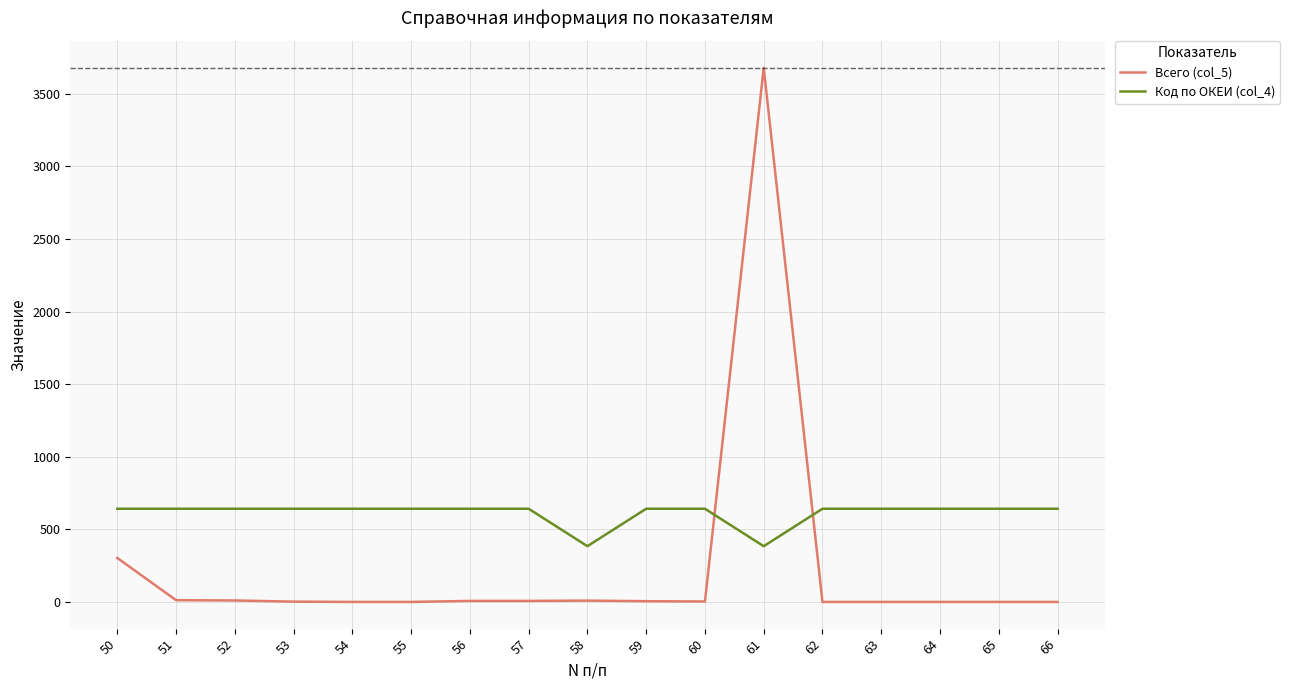

Rank the series by their maximum value, from highest to lowest.

Всего (col_5), Код по ОКЕИ (col_4)